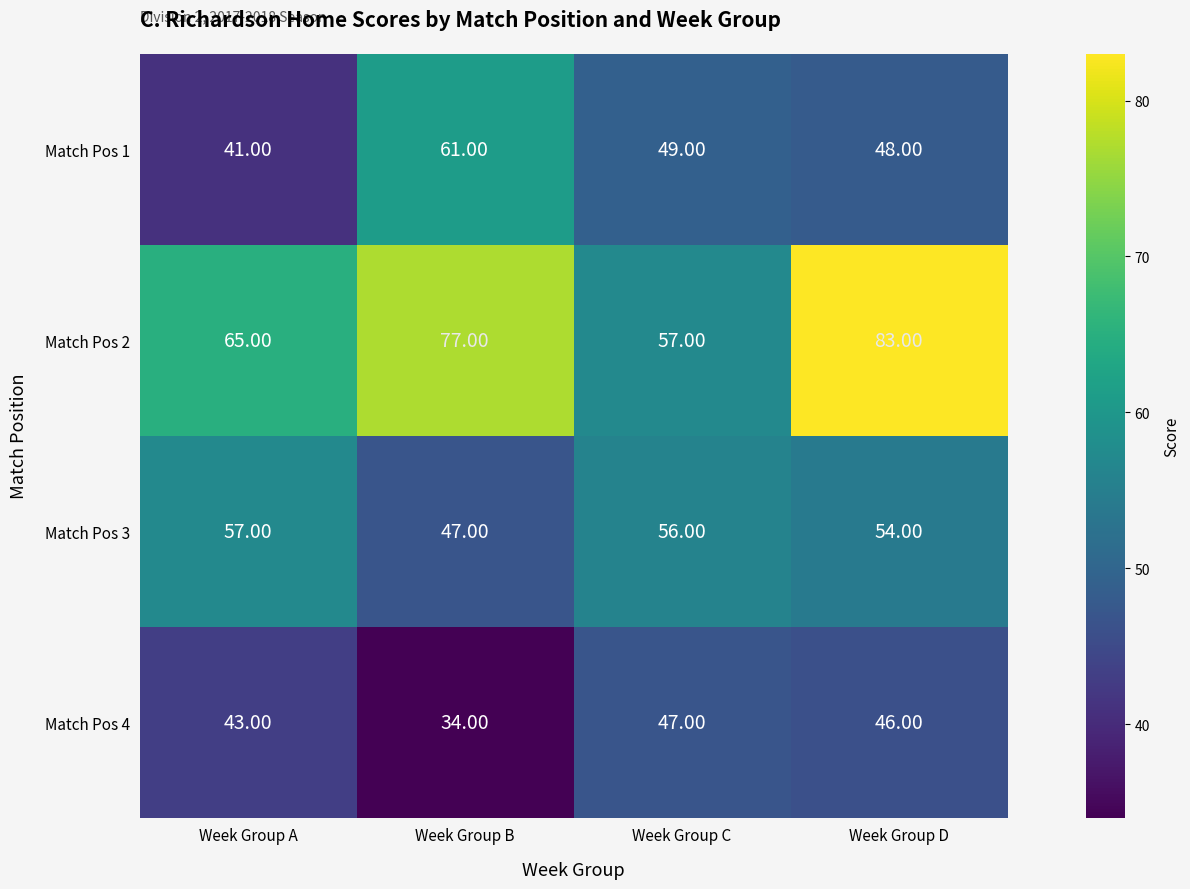

List the series in order of their peak value, highest first.

Match Pos 2, Match Pos 1, Match Pos 3, Match Pos 4